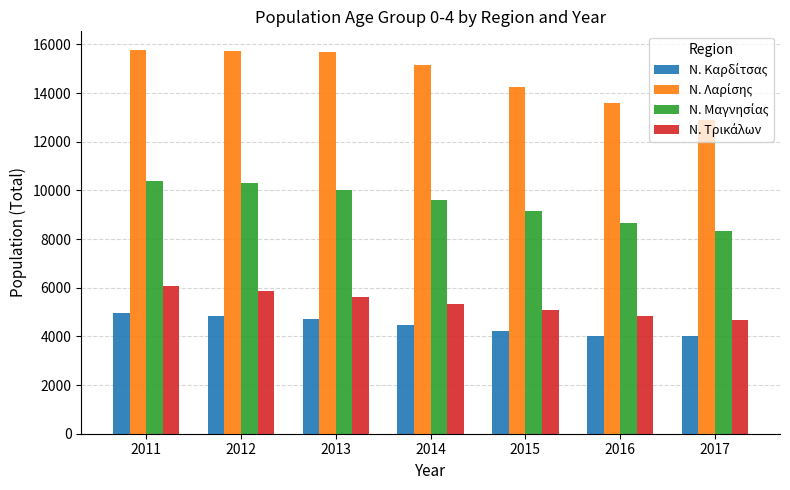

At how many categories does at least one series exceed 7339?

7